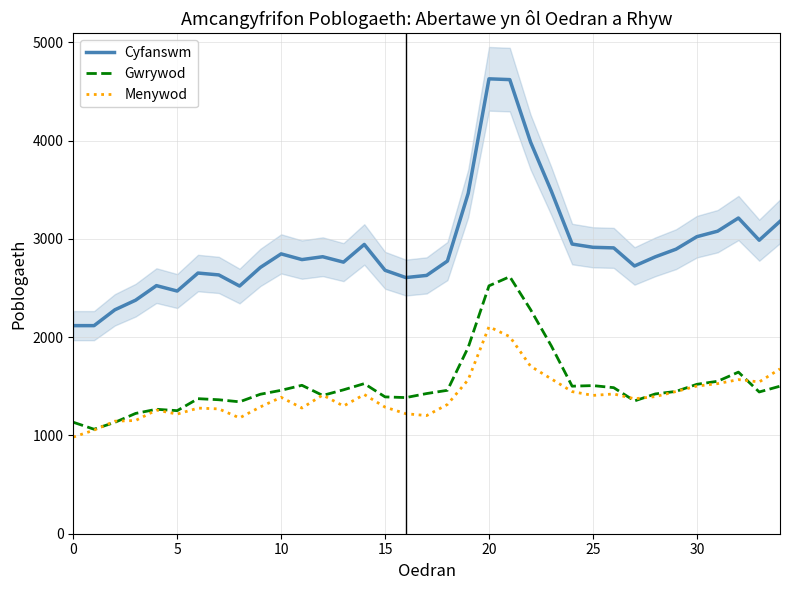

Between 9 and 32, which series saw the biggest shift?

Cyfanswm